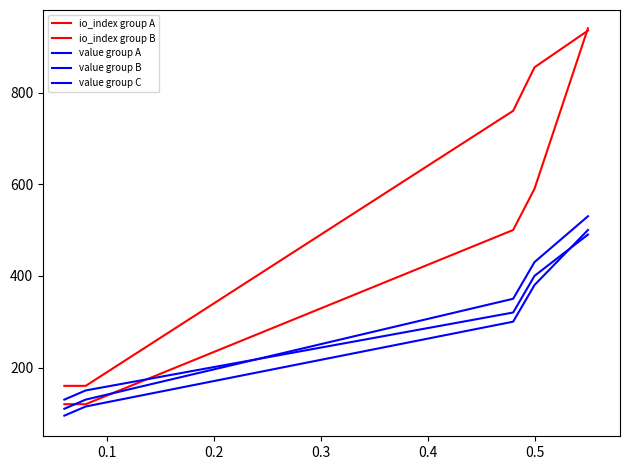

Count the number of data series in this chart.

5